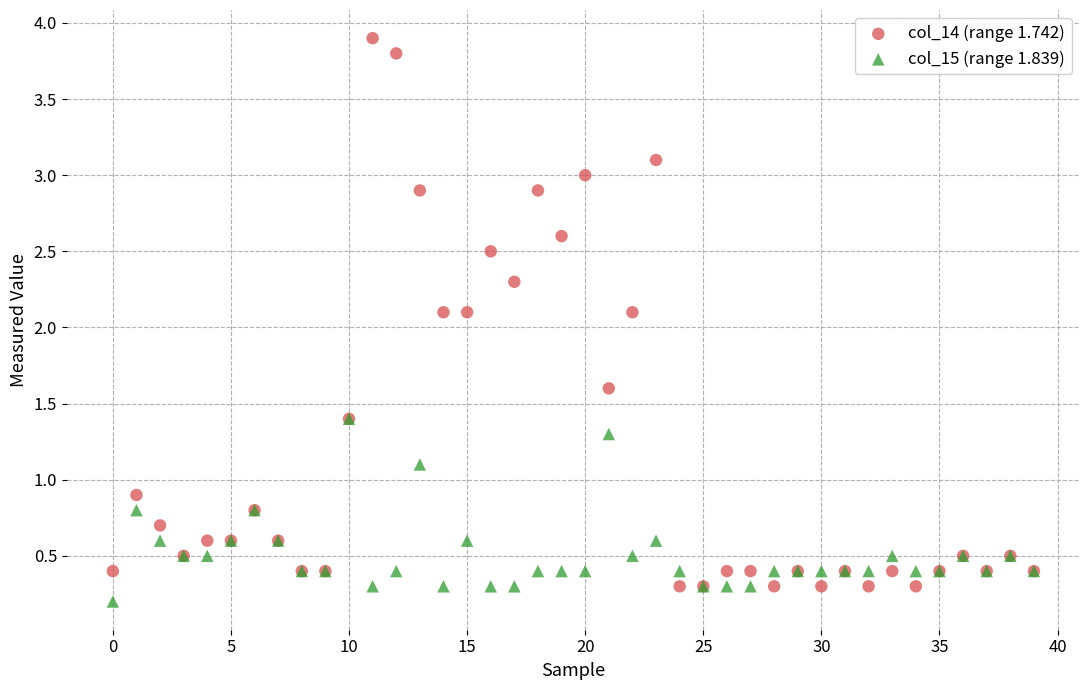

Which series contains the lowest Y value?

col_15 (range 1.839)